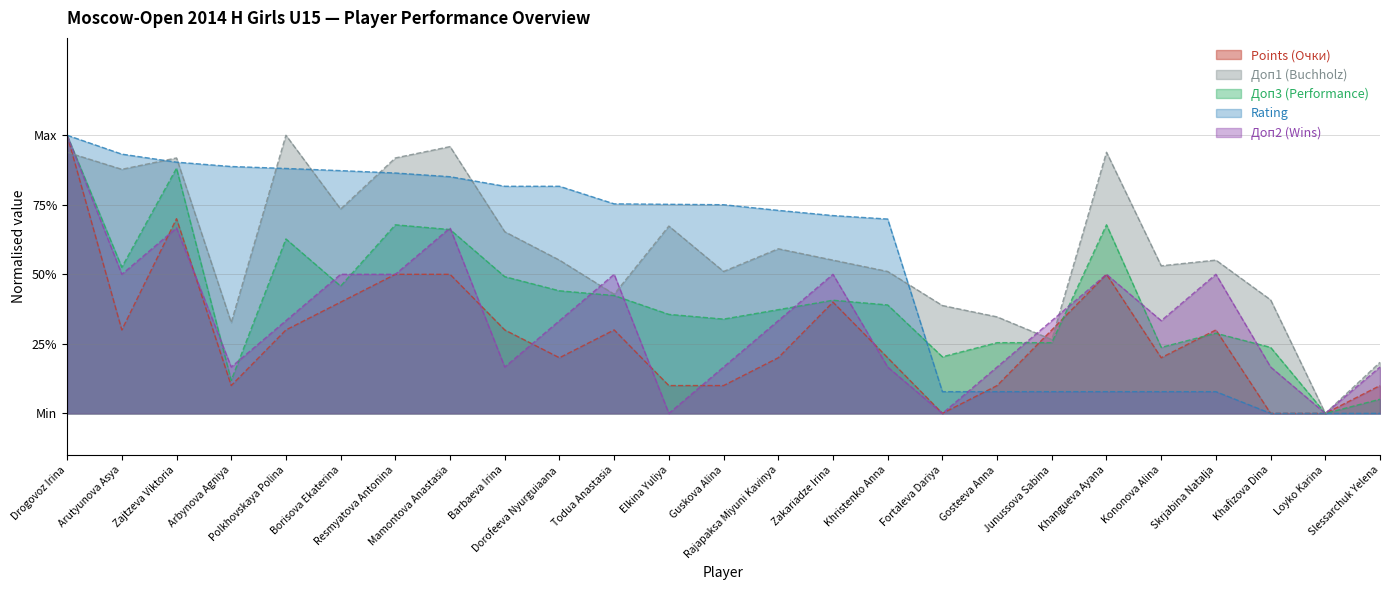

How many lines are shown in the chart?

5